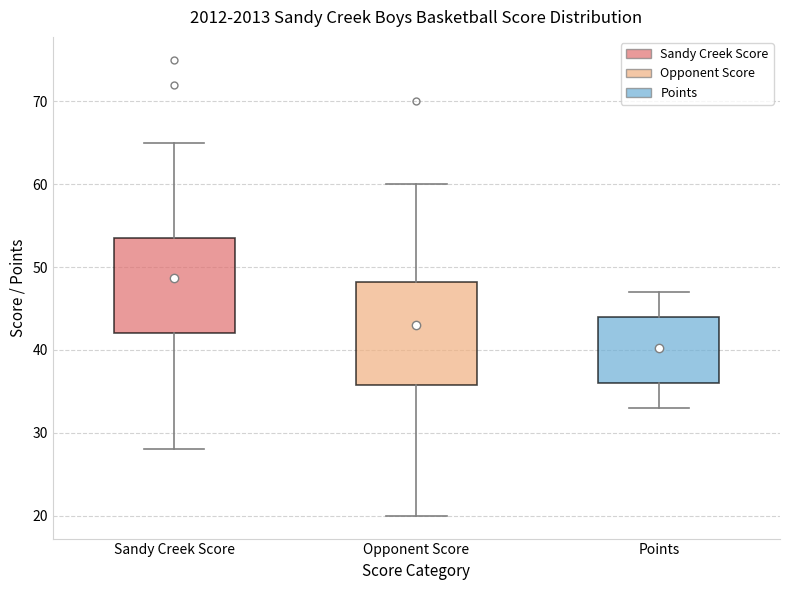

Reading left to right, transcribe this box plot: for each box, give where its median line is, the range the box spans, and where its two whiskers end, as read against the y-axis. The values are not printed on the chart, so give them approximately, as read against the axis.

Sandy Creek Score: median 48, box 42 to 54, whiskers 28 to 65
Opponent Score: median 44, box 36 to 48, whiskers 20 to 60
Points: median 41, box 36 to 44, whiskers 33 to 47